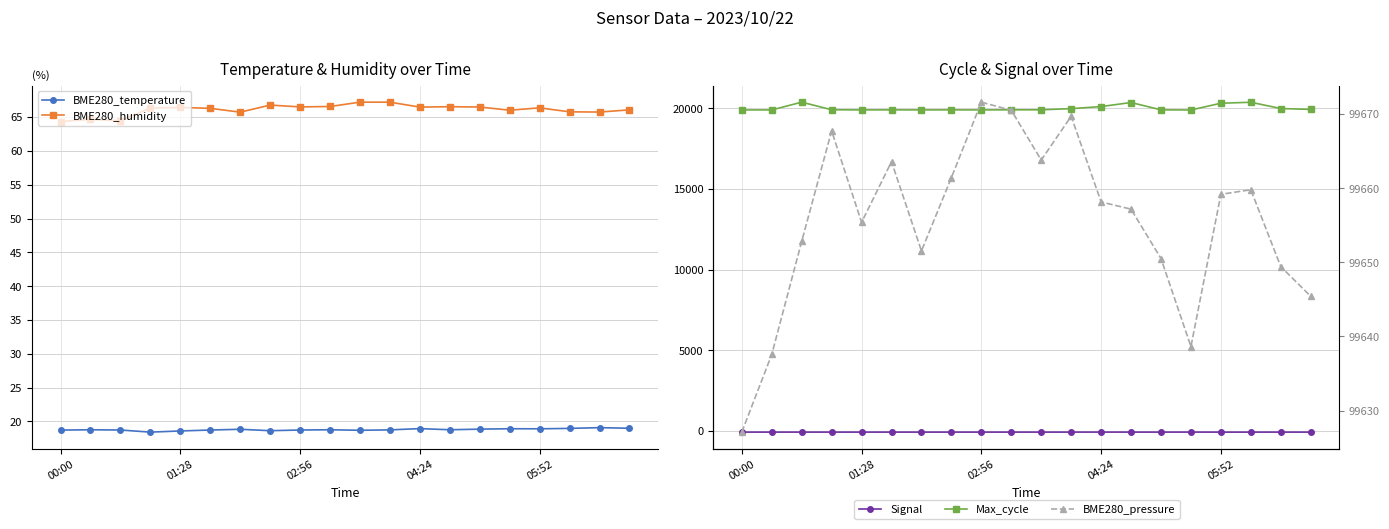

What is the sum of all BME280_humidity values?

1321.8